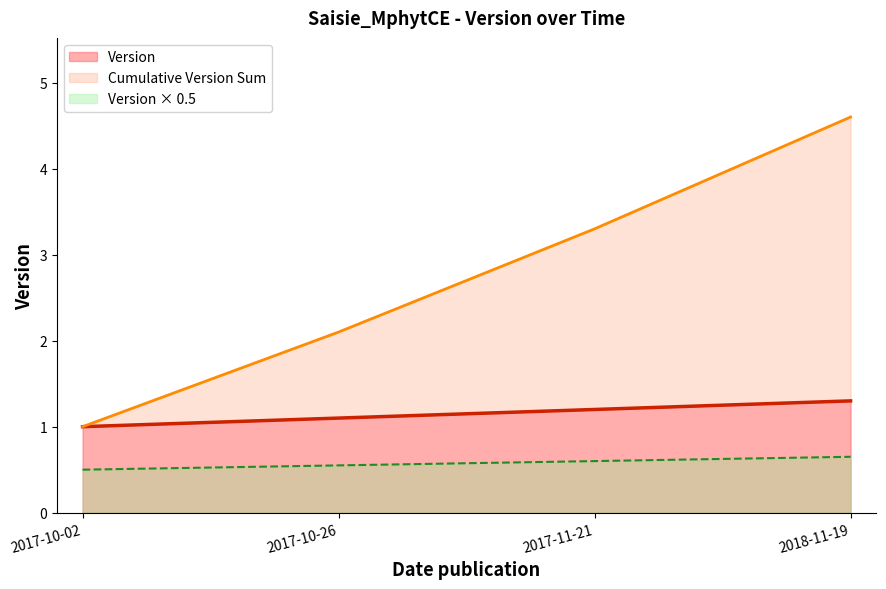

True or false: Version × 0.5 has a value of 0.4 at 2018-11-19.

False